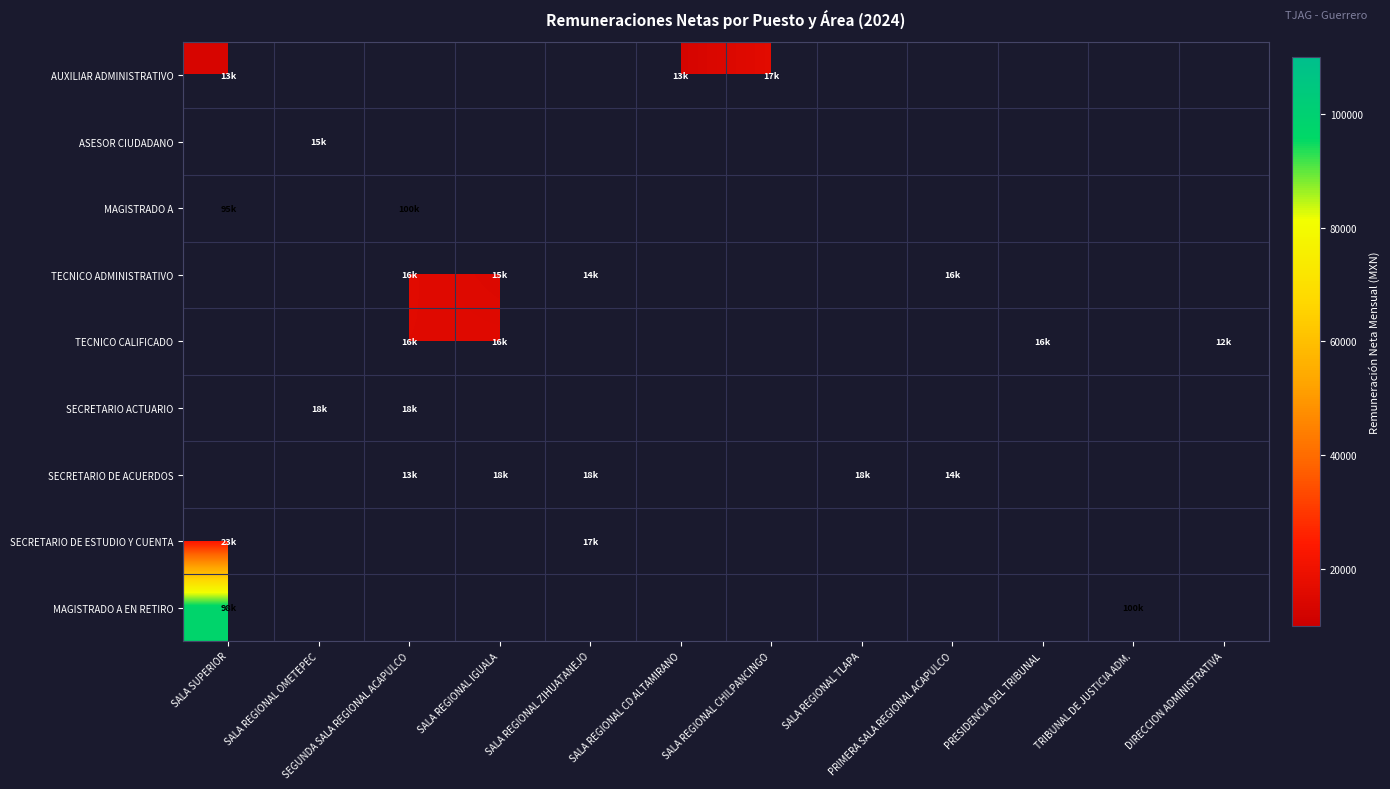

At which category does the chart reach its peak across all series?

SEGUNDA SALA REGIONAL ACAPULCO